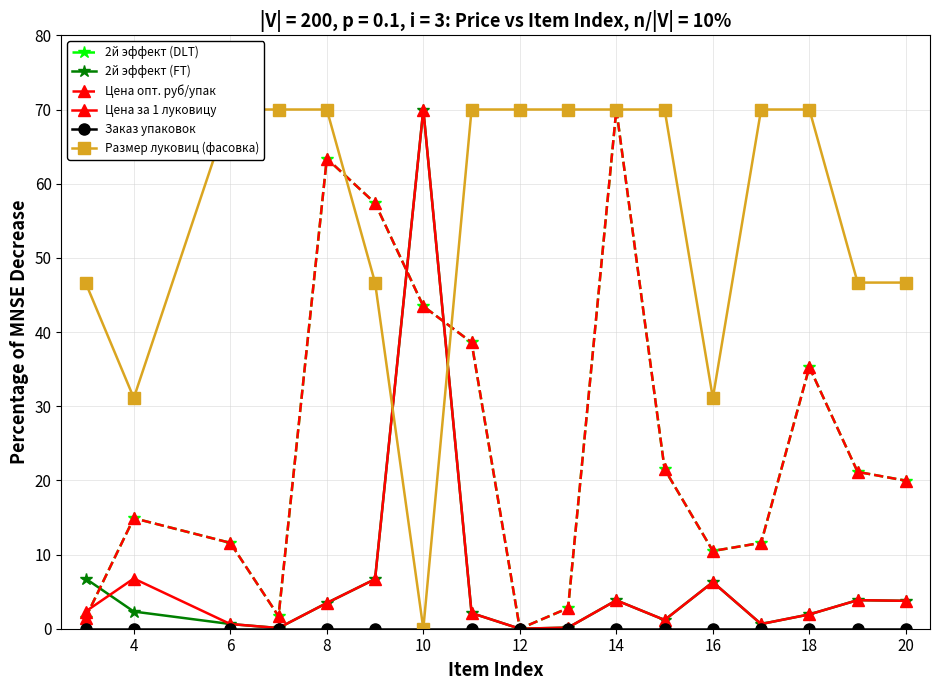

Reading right to left, what are all the values shown in this chart?

2й эффект (DLT): 20.0	21.1	35.3	11.6	10.5	21.5	70.0	2.8	0.0	38.6	43.5	57.4	63.4	1.7	11.6	14.9	1.5
2й эффект (FT): 3.8	3.9	1.9	0.6	6.3	1.2	3.8	0.2	0.0	2.1	70.0	6.7	3.5	0.1	0.6	2.3	6.8
Цена опт. руб/упак: 20.0	21.1	35.3	11.6	10.5	21.5	70.0	2.8	0.0	38.6	43.5	57.4	63.4	1.7	11.6	14.9	1.5
Цена за 1 луковицу: 3.8	3.9	1.9	0.6	6.3	1.2	3.8	0.2	0.0	2.1	70.0	6.7	3.5	0.1	0.6	6.8	2.3
Заказ упаковок: 0.0	0.0	0.0	0.0	0.0	0.0	0.0	0.0	0.0	0.0	0.0	0.0	0.0	0.0	0.0	0.0	0.0
Размер луковиц (фасовка): 46.7	46.7	70.0	70.0	31.1	70.0	70.0	70.0	70.0	70.0	0.0	46.7	70.0	70.0	70.0	31.1	46.7